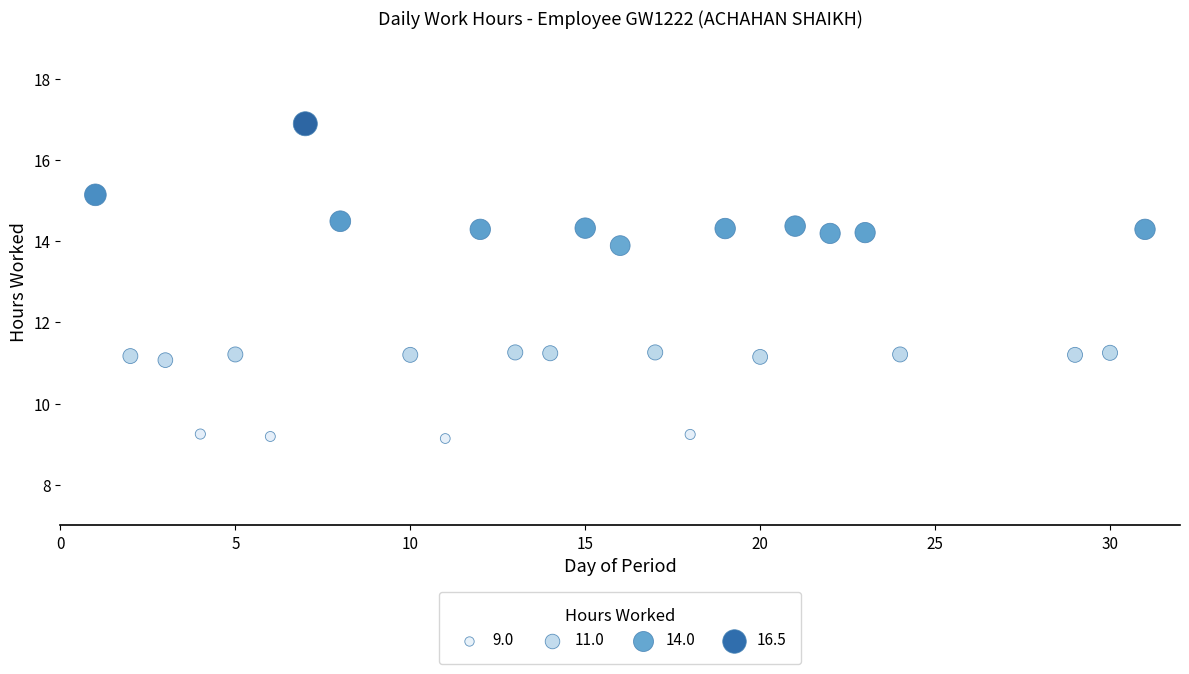

What Y value in the scatter plot is closest to 13?

13.9